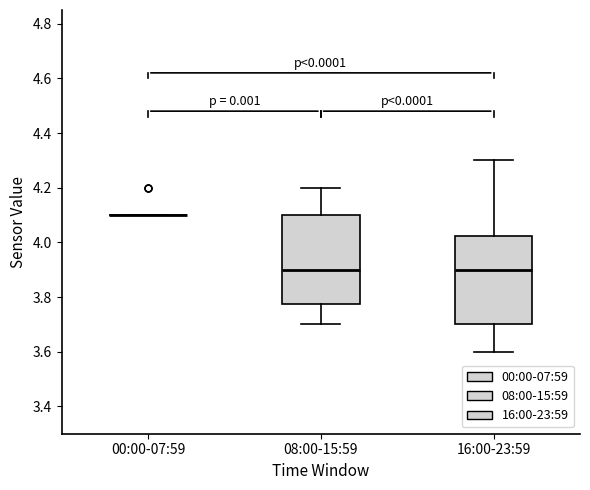

Reading left to right, read every box against the y-axis: the position of its median line, the range the box covers, and the ends of its whiskers. The values are not printed on the chart, so give them approximately, as read against the axis.

00:00-07:59: box collapsed to a line at 4.10, whiskers 4.10 to 4.10
08:00-15:59: median 3.90, box 3.78 to 4.10, whiskers 3.70 to 4.20
16:00-23:59: median 3.90, box 3.70 to 4.02, whiskers 3.60 to 4.30